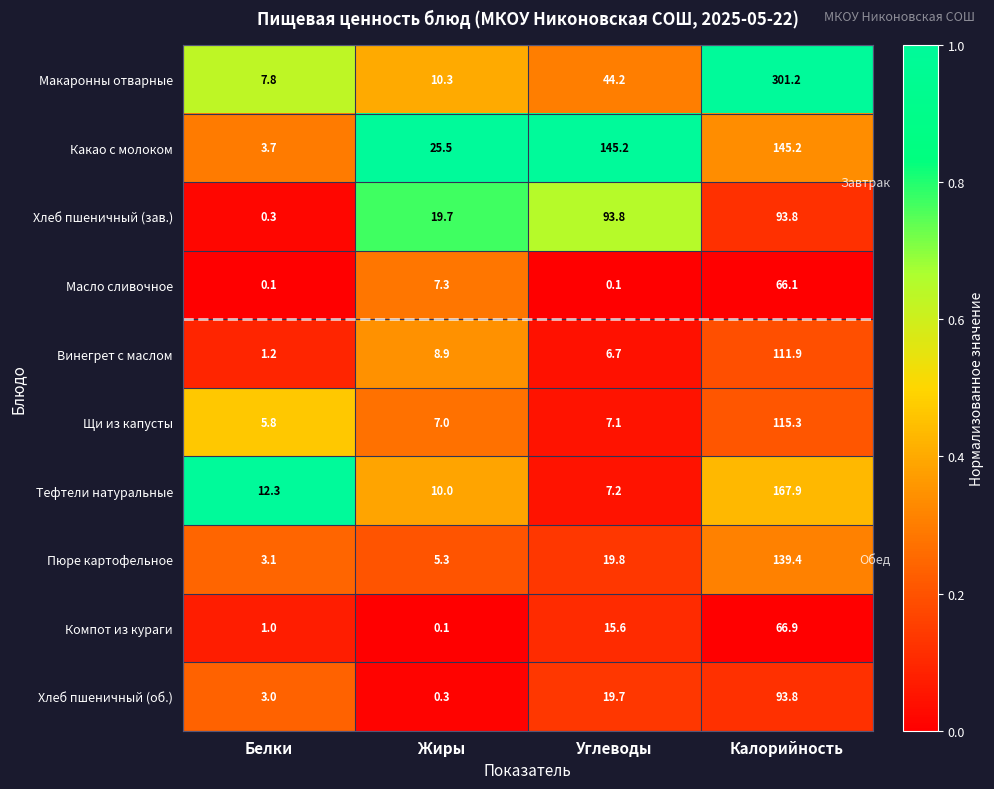

True or false: Хлеб пшеничный (зав.) has a value of 48.5 at Углеводы.

False